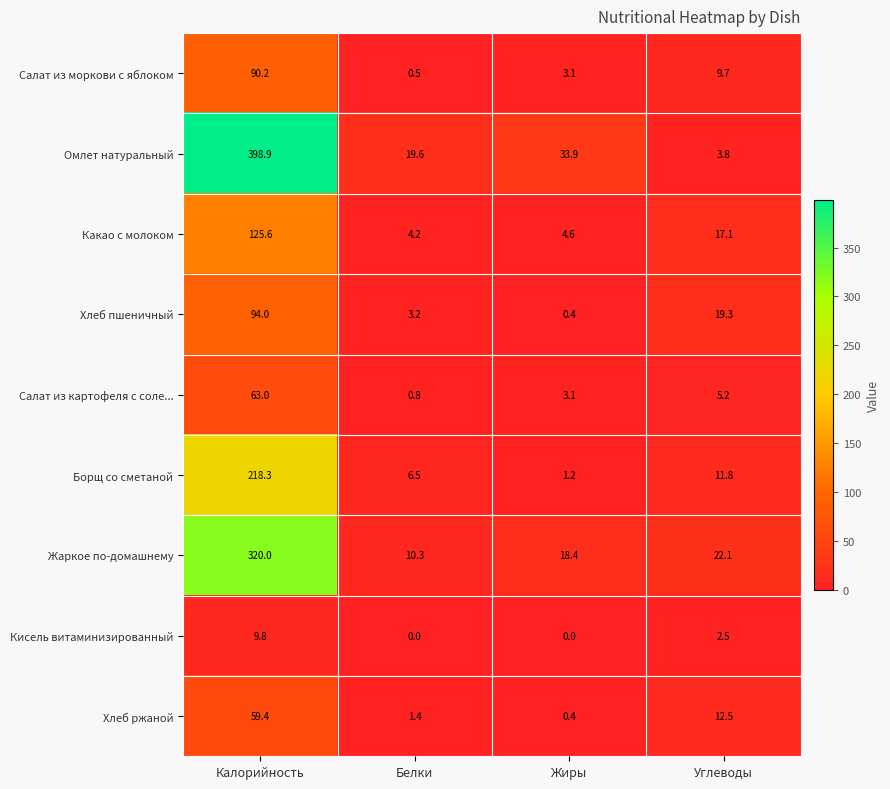

Is the value of Кисель витаминизированный at Белки greater than the value of Омлет натуральный at Белки?

No